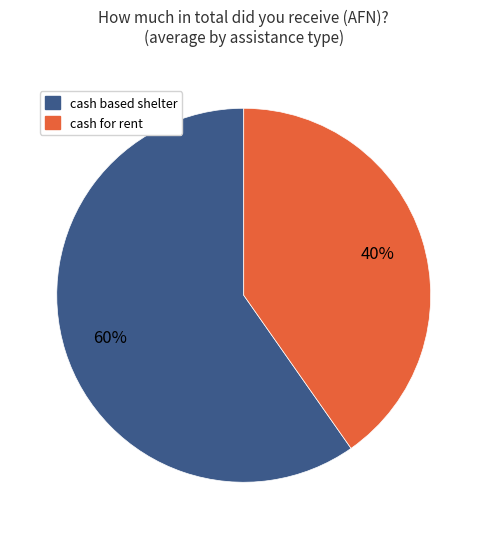

Is there any slice that represents more than half of the pie?

Yes